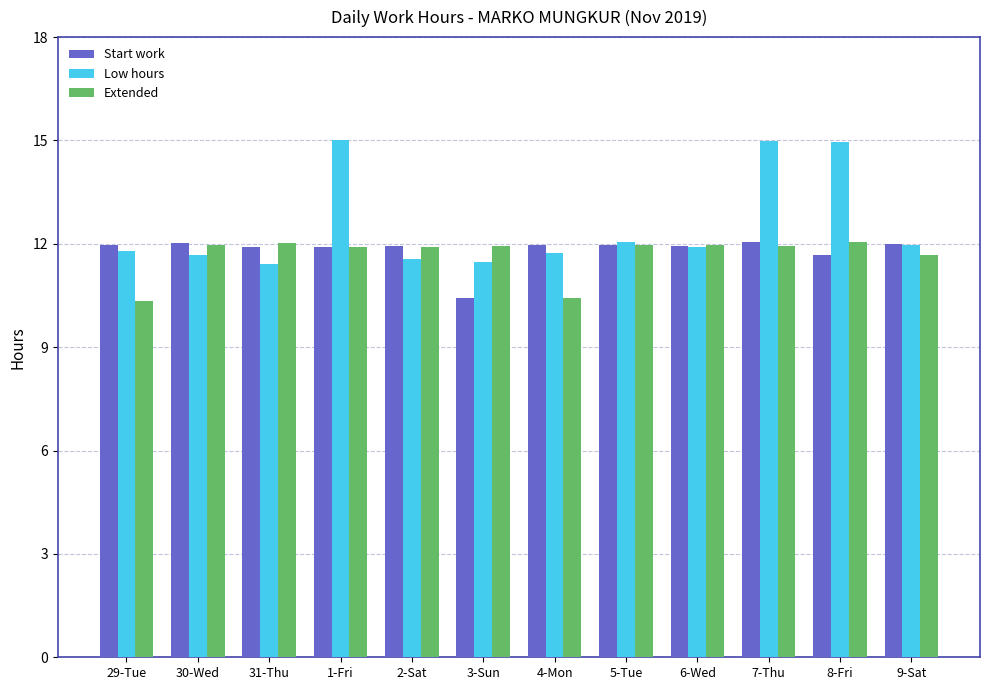

Count the Low hours values in the range 11 to 14.

9